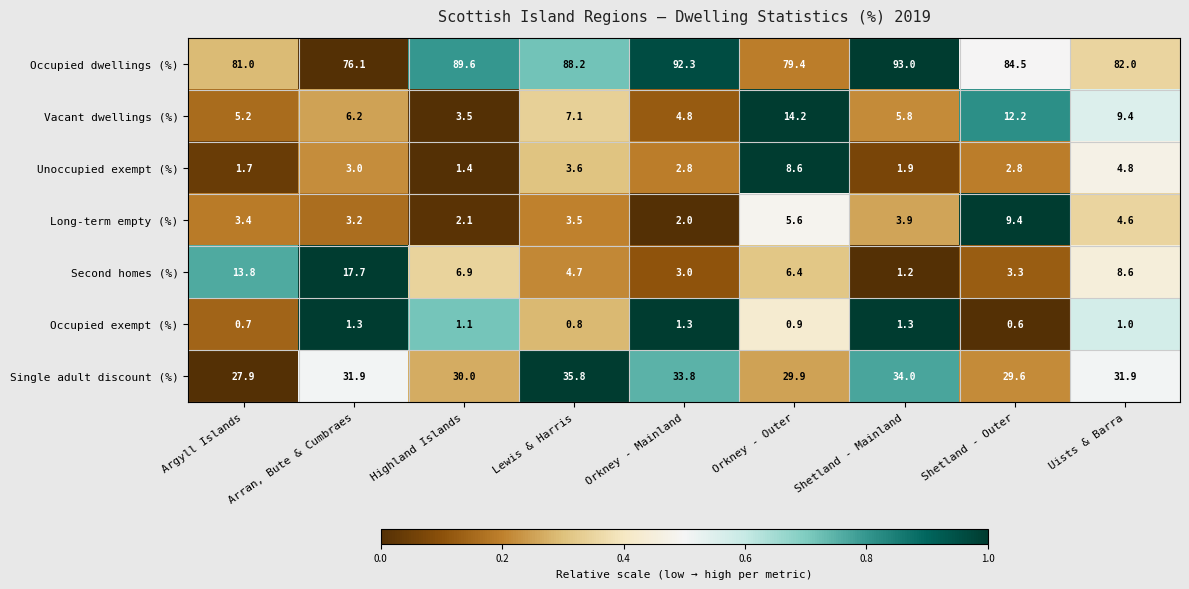

Where is Second homes (%) nearest to the value 9?

Uists & Barra